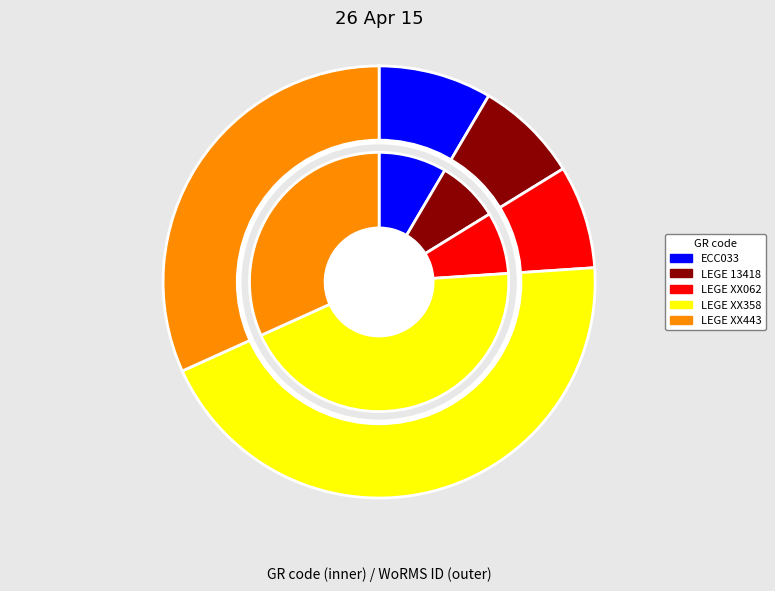

To the nearest percent, what is the difference between the ECC033 and LEGE XX443 slice percentages?

23%